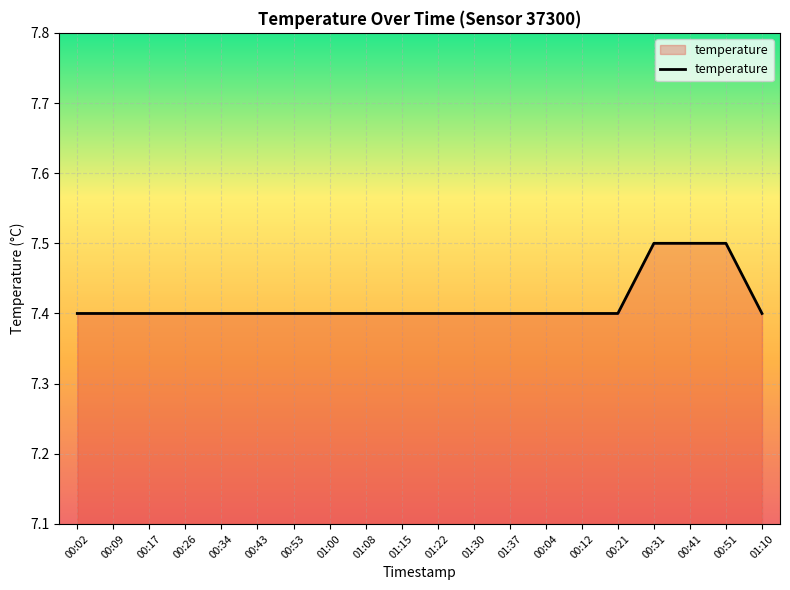

What is the change in value from 01:08 to 00:41?

+0.1